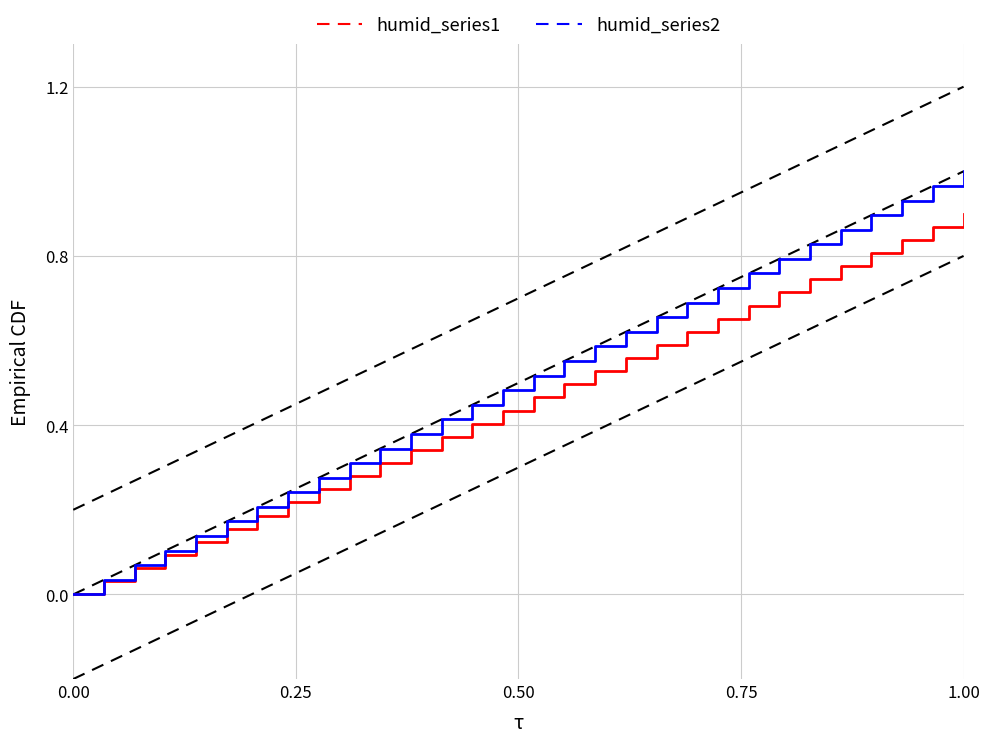

List the series in order of their overall mean, highest first.

humid_series2, humid_series1